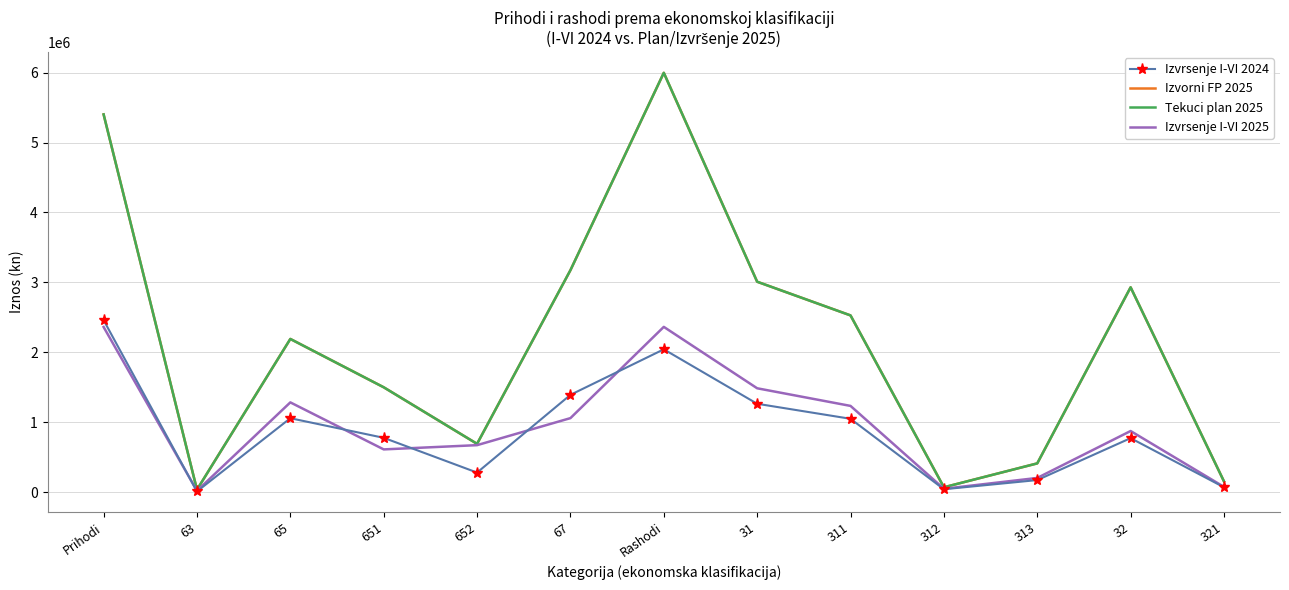

Is it true that Izvrsenje I-VI 2024 equals 47799 at 313?

False